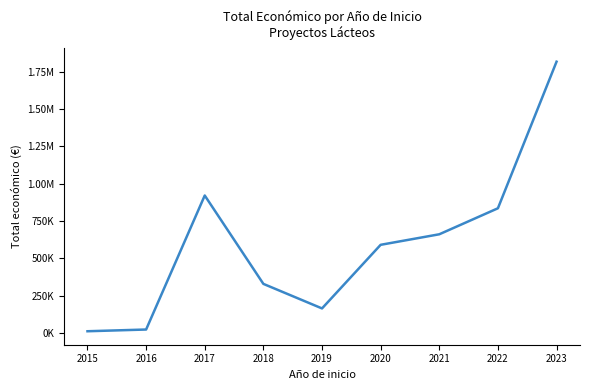

Is this an area chart (filled region under the line)?

No